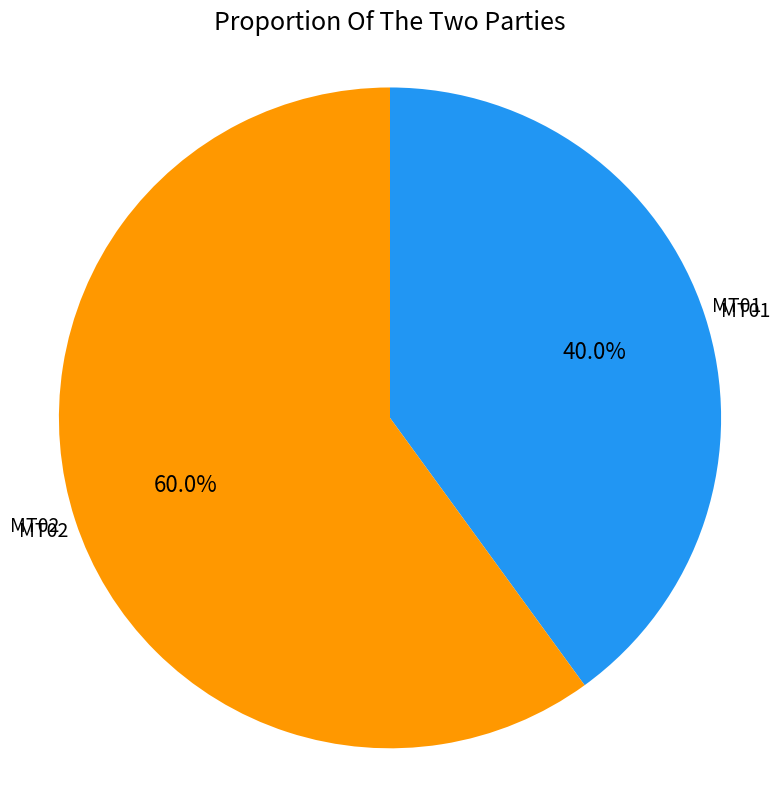

True or false: MT02 accounts for 60% of the total.

True